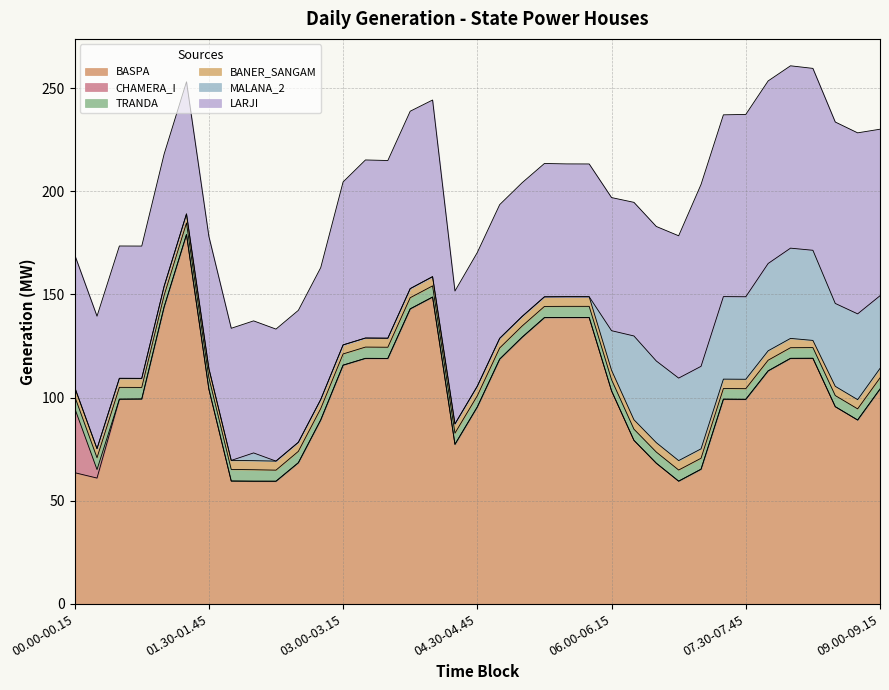

In TRANDA, how many points are lower than both neighbors (excluding endpoints)?

3